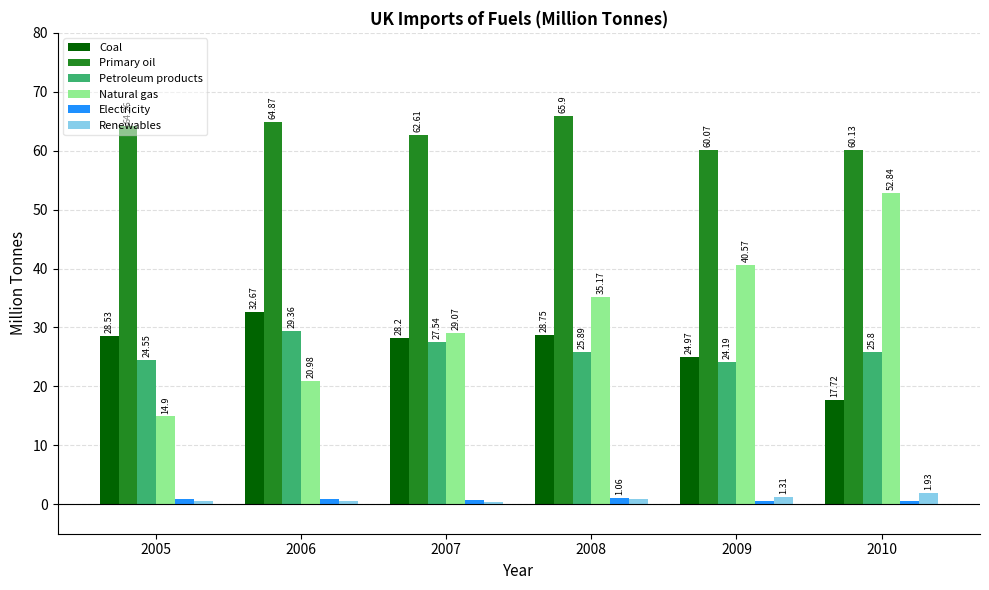

Which category has the lowest value across all series?

2007